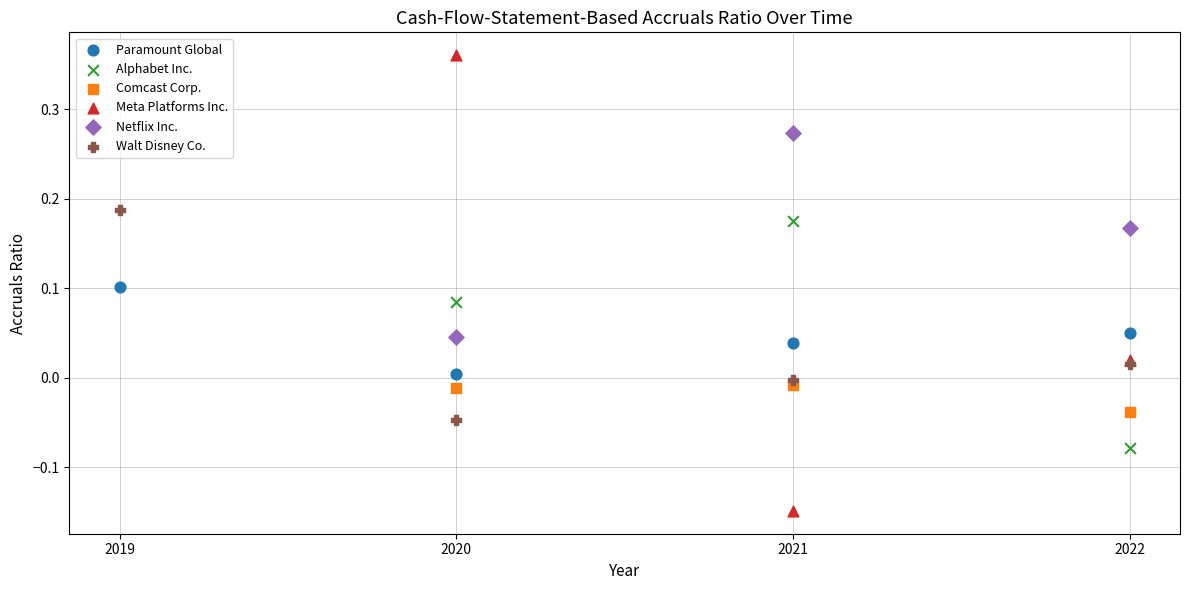

Which series contains the lowest Y value?

Meta Platforms Inc.